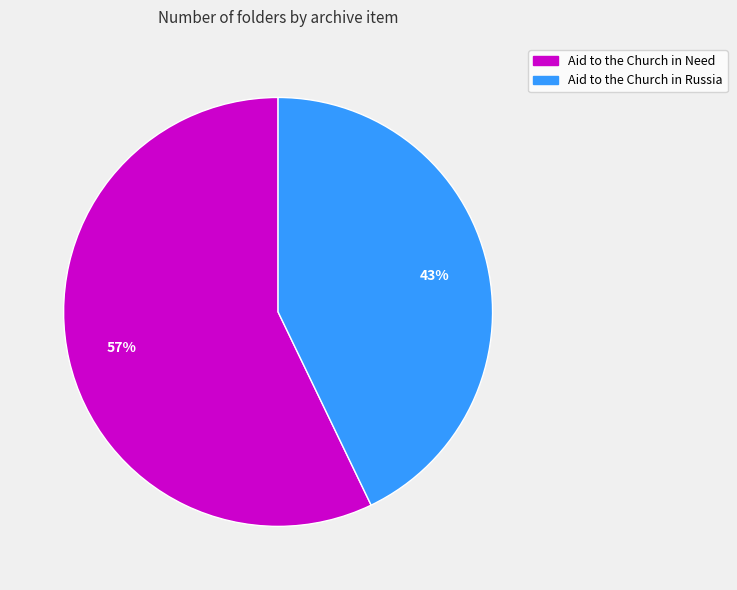

Which category has the smallest portion of the pie?

Aid to the Church in Russia